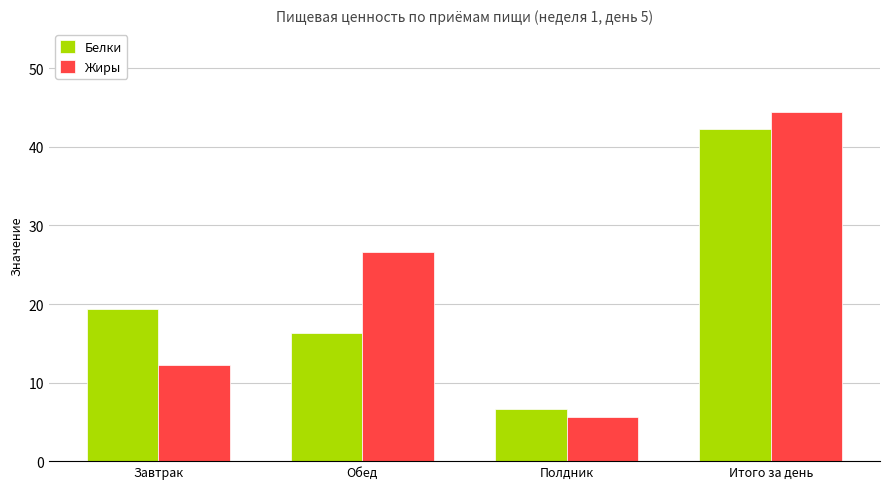

At which label is Жиры closest to 25?

Обед